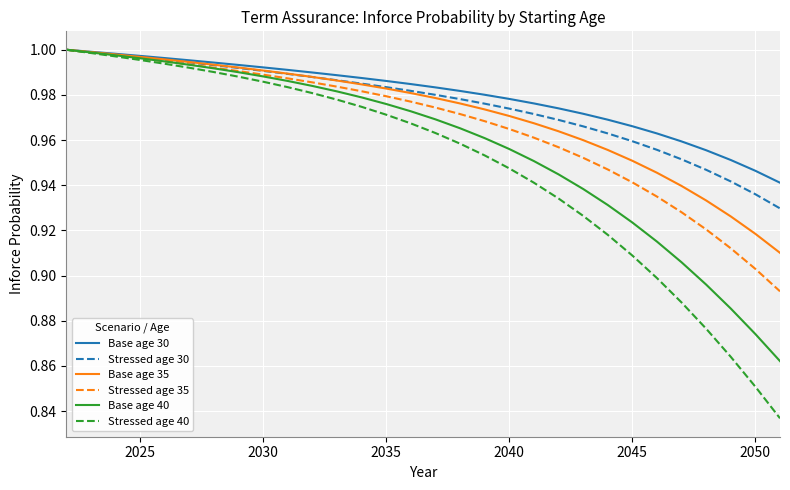

Which series has the largest range (max minus min)?

Stressed age 40